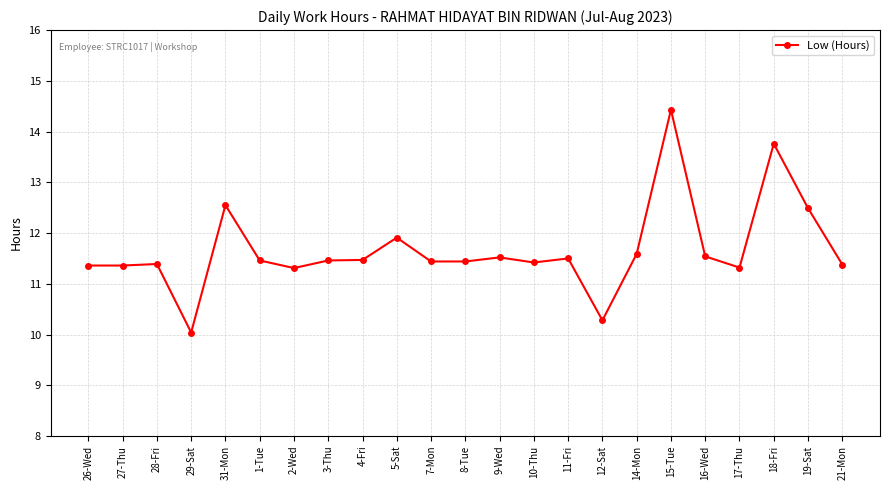

At which category does the chart reach its minimum across all series?

29-Sat